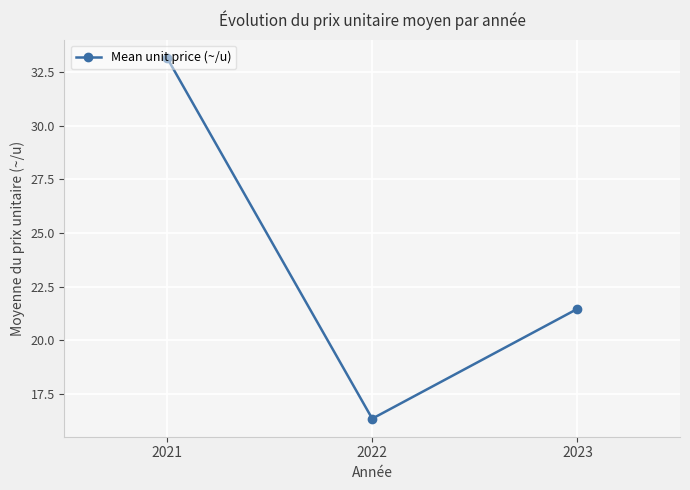

At which label does the data first exceed 21?

2021